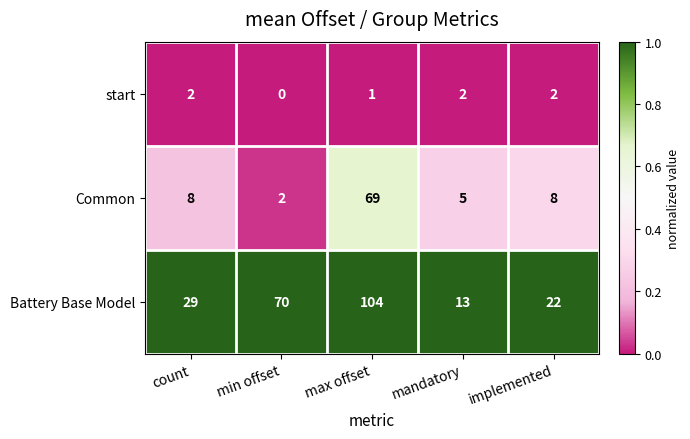

What is the spread (max minus min) of values at count?

27